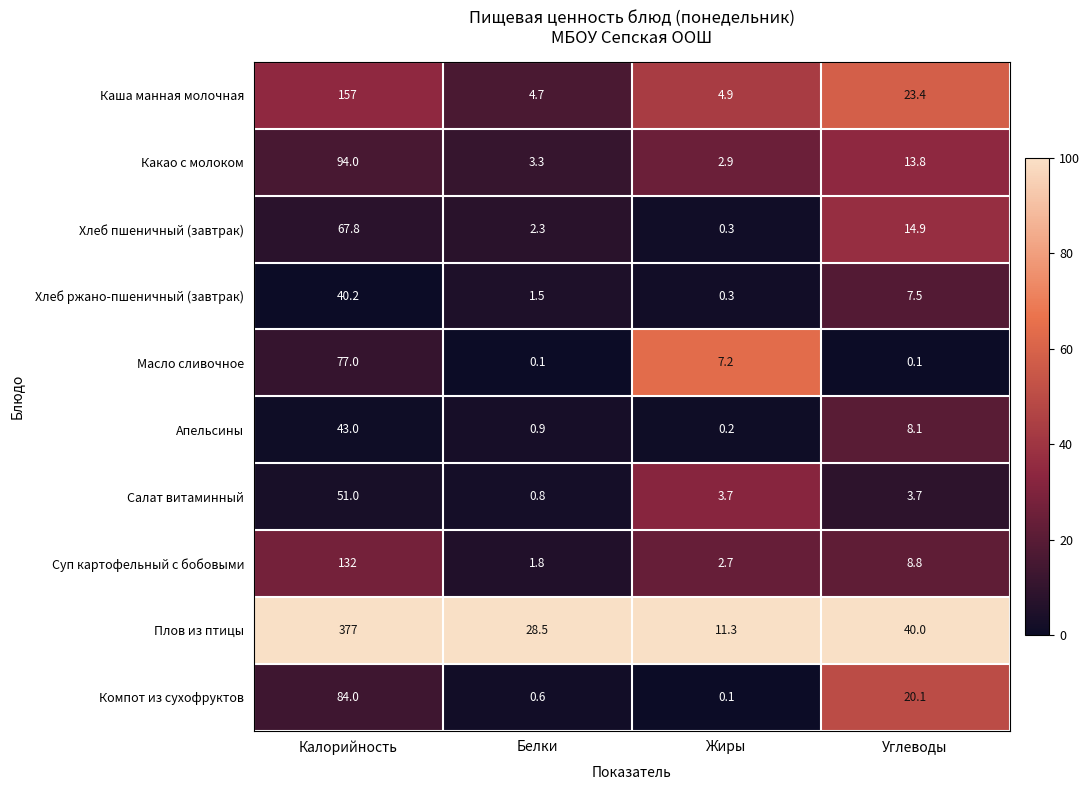

What is the difference between the maximum and minimum values in the Каша манная молочная series?

152.3